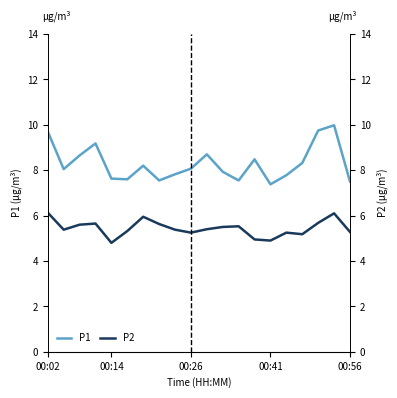

What is the value of the P1 point at the 9th from the left?

7.8